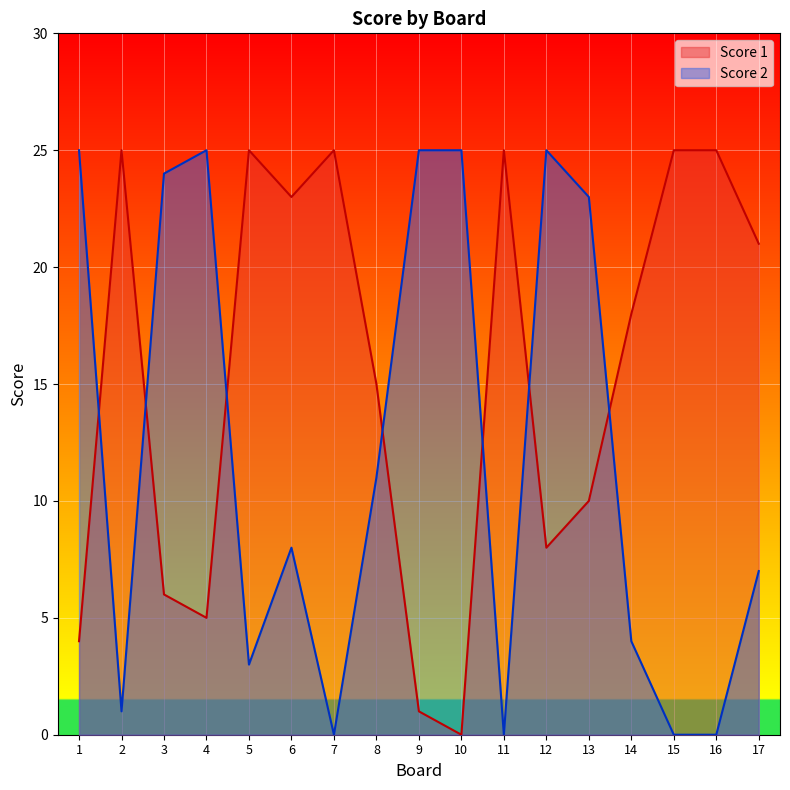

Rank the series at 14 from highest to lowest value.

Score 1, Score 2